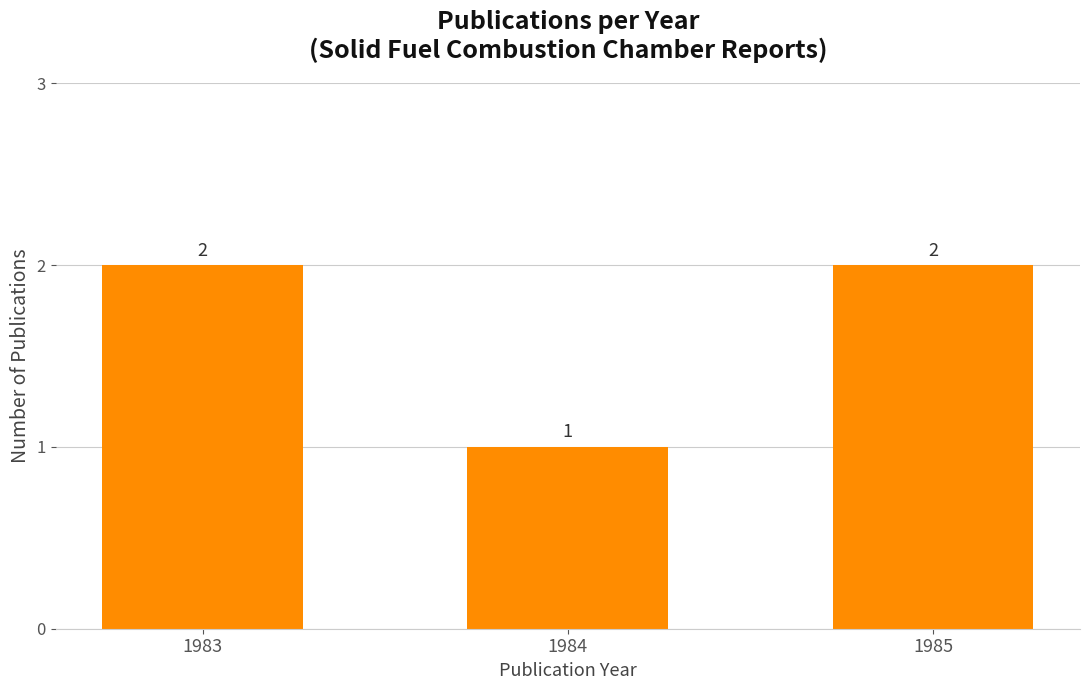

What is the change in value from 1984 to 1985?

+1